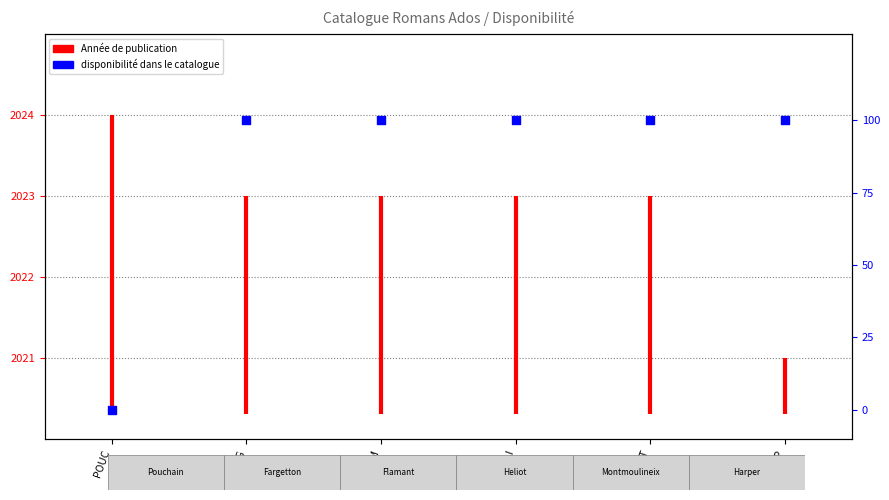

What is the ratio of the value at MONT to the value at HARP?

1.0